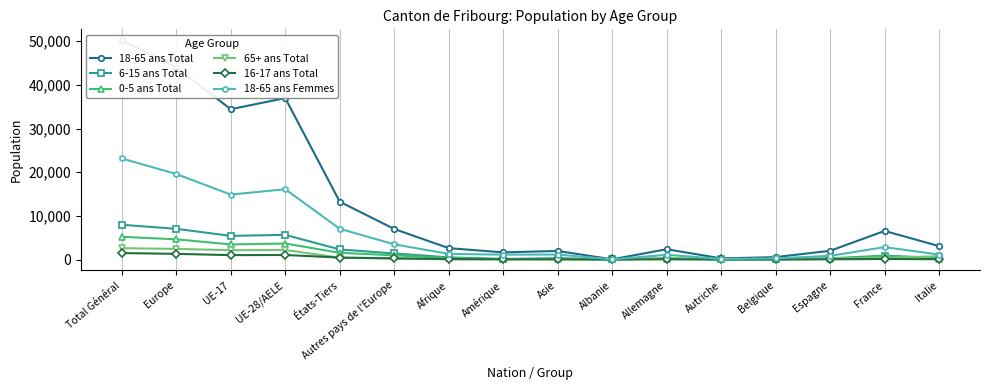

What is the label of the 5th point from the right?

Autriche